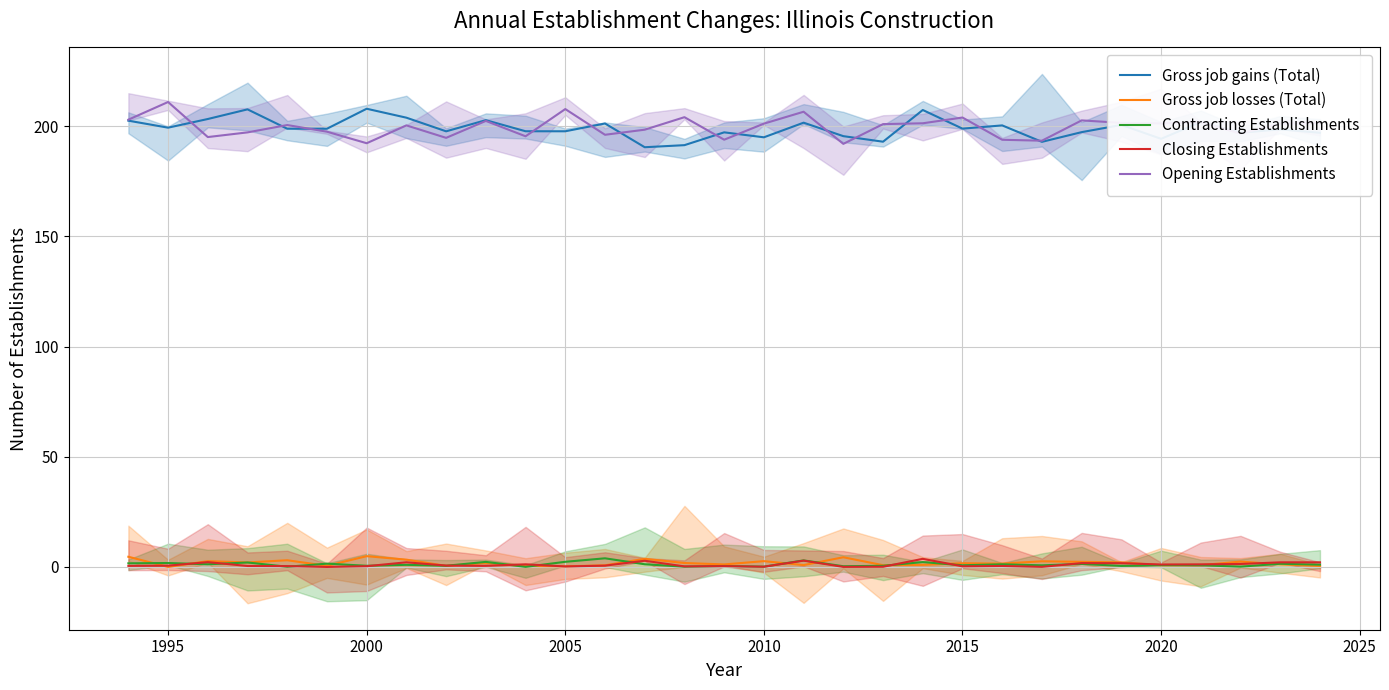

True or false: Contracting Establishments and Opening Establishments cross at least once.

False